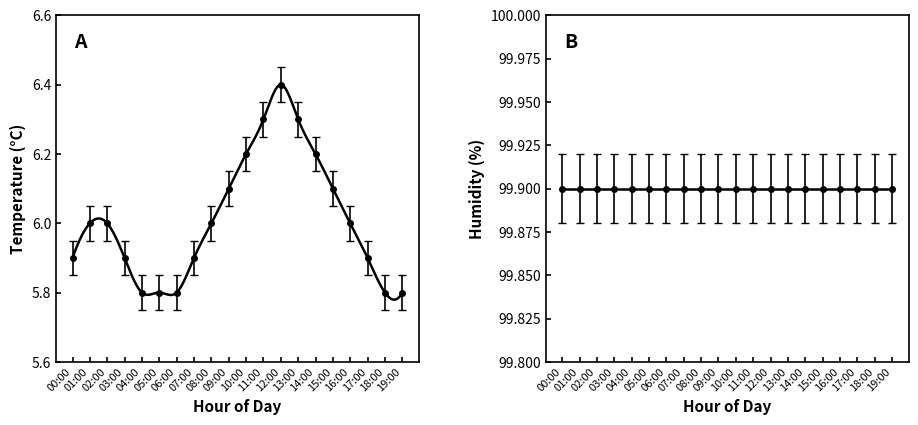

What is the label of the 15th point from the left?

14:00